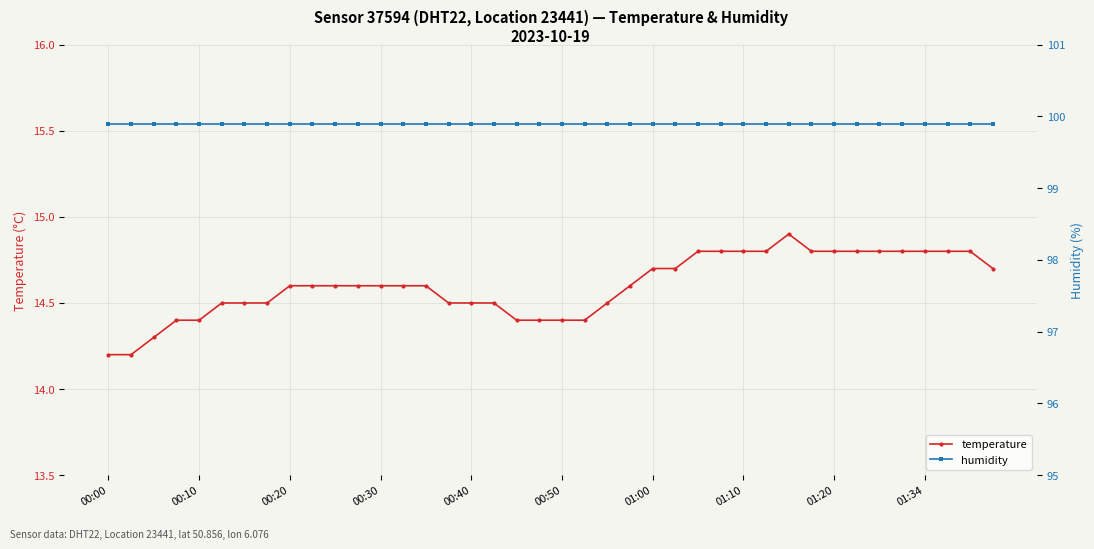

Does the chart display data point markers on the line(s)?

Yes